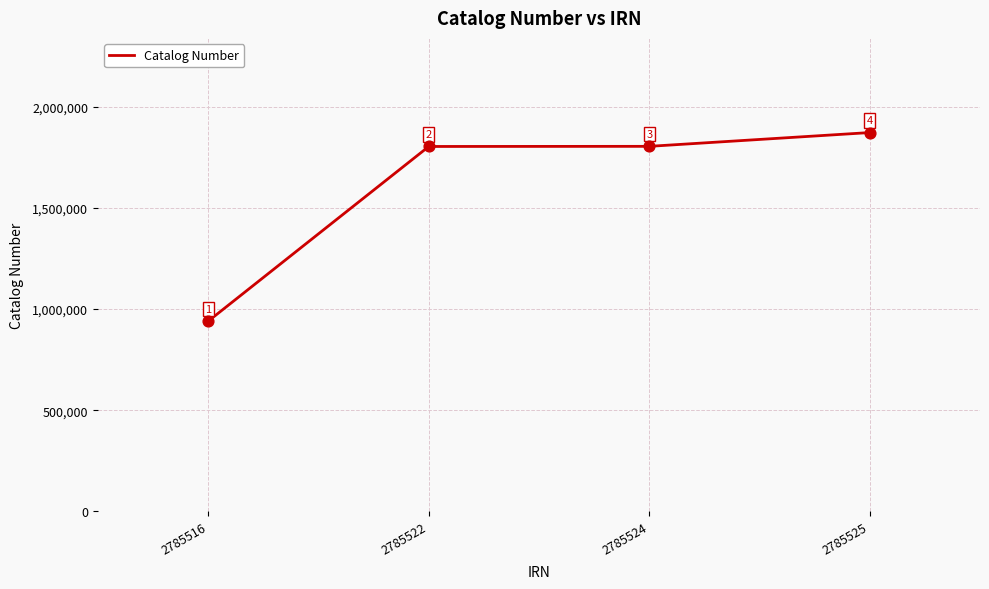

Between 2785525 and 2785516, which is larger?

2785525